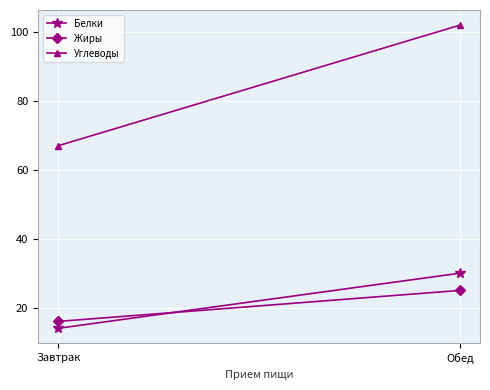

At which category is the sum across all series the highest?

Обед